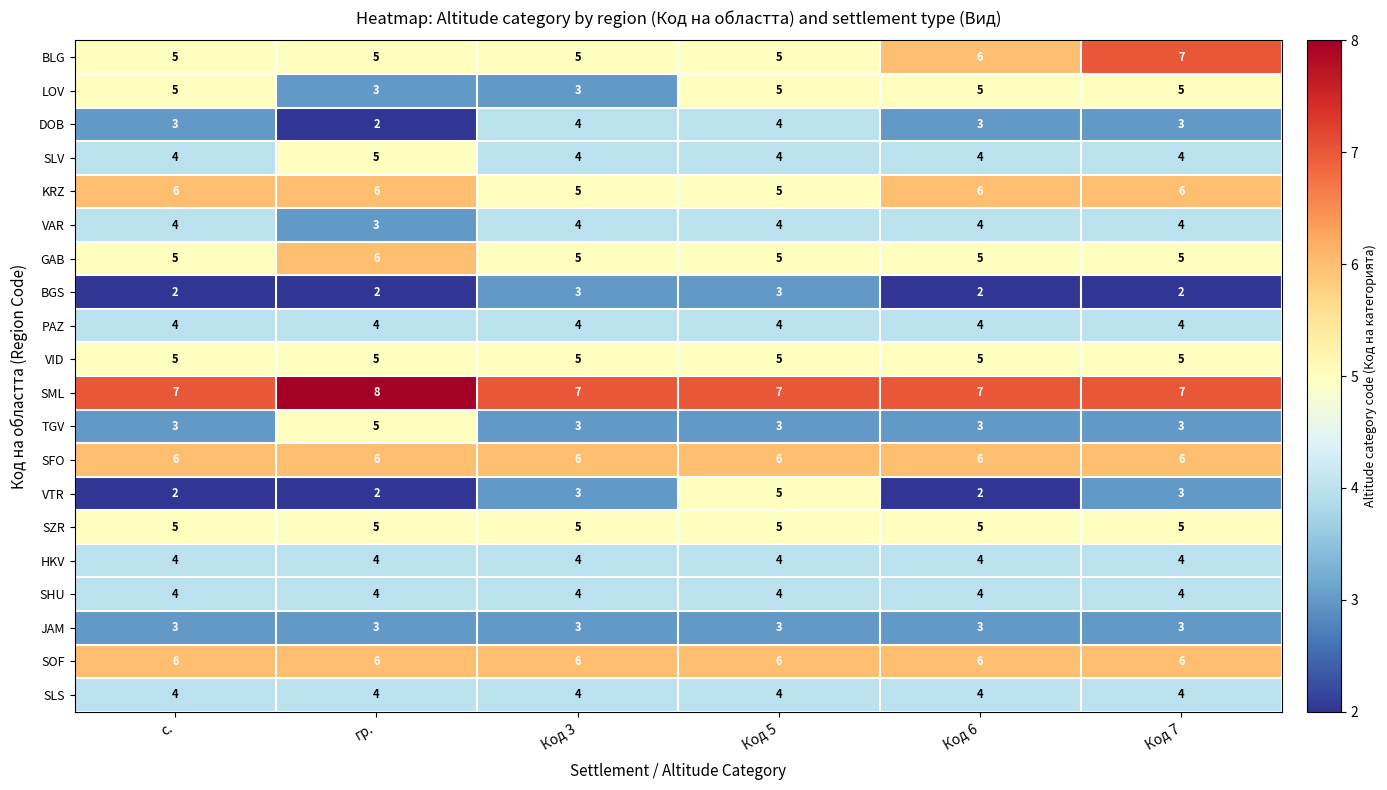

What is the total value across all series at Код 3?

87